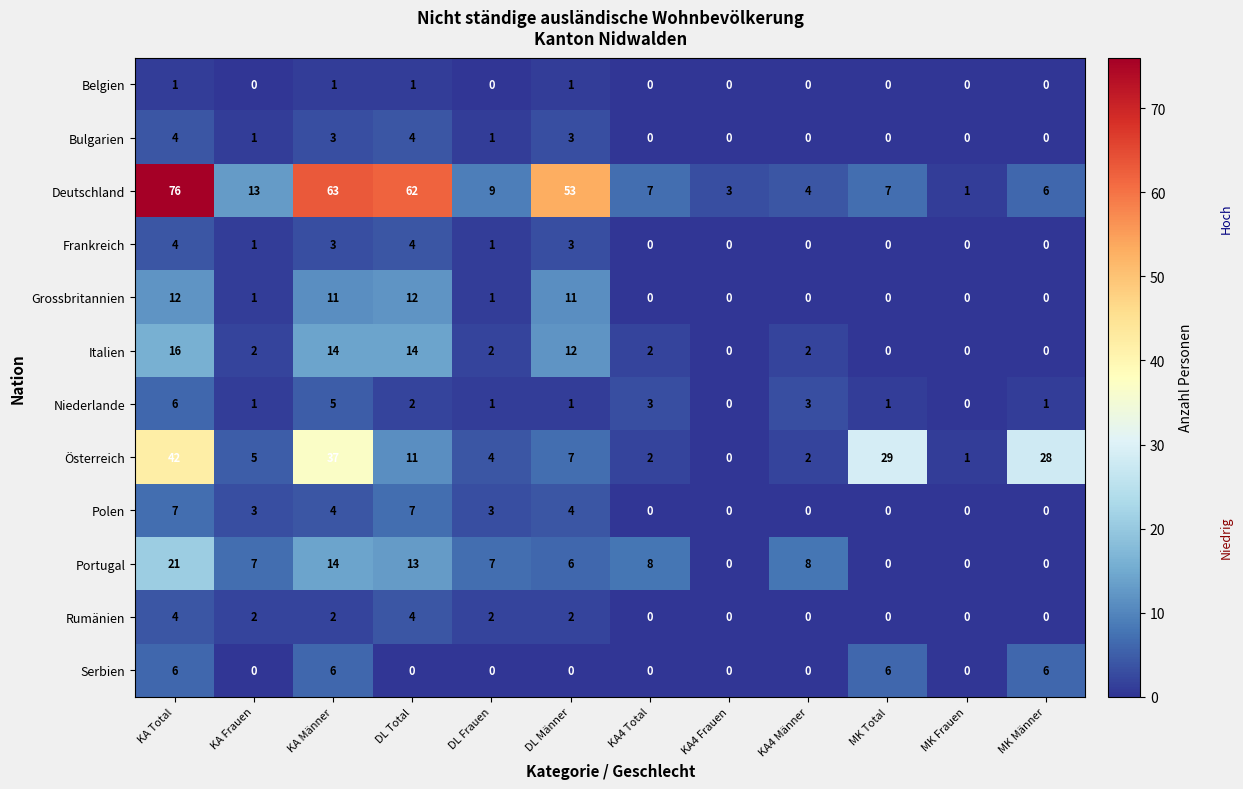

Which series has the widest spread of values?

Deutschland